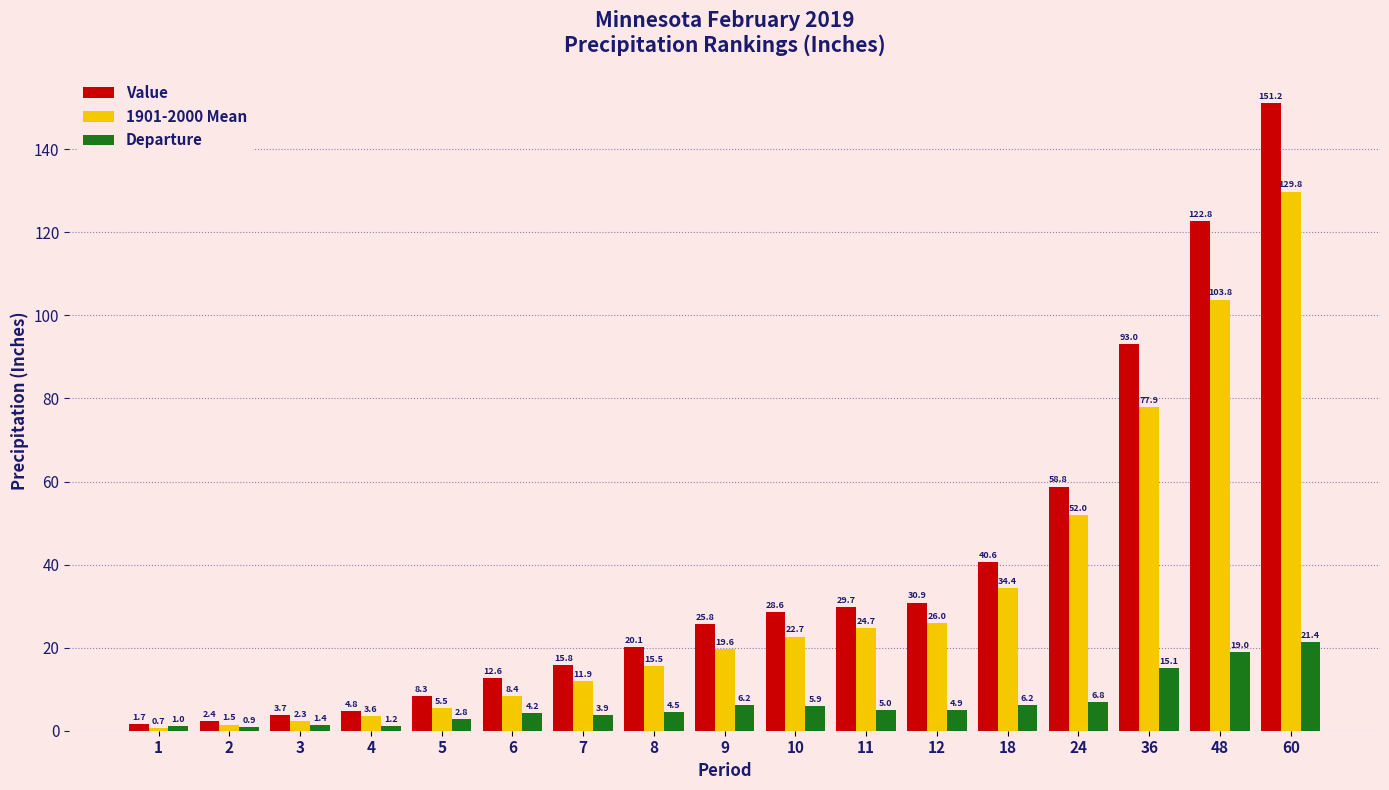

What is the value of the Departure bar at the 12th from the left?

4.9